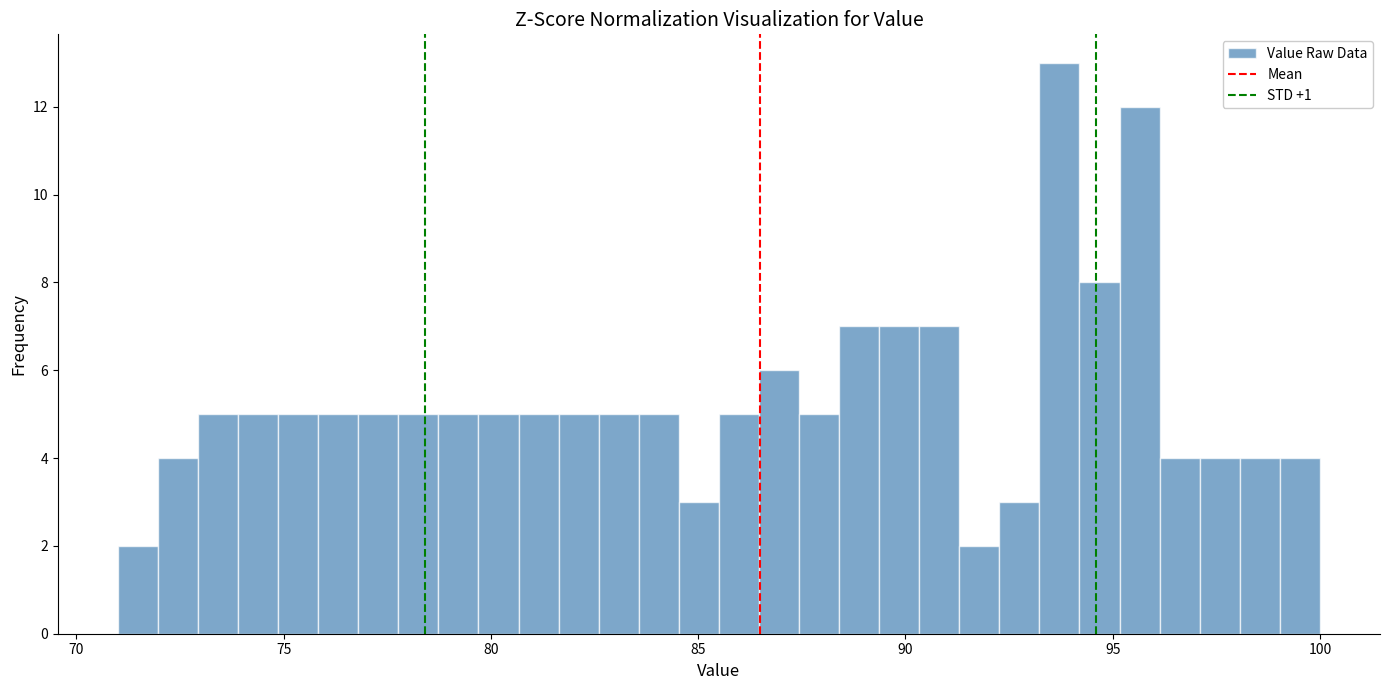

Read against the x-axis, roughly where is the centre of the tallest bar?

93.5